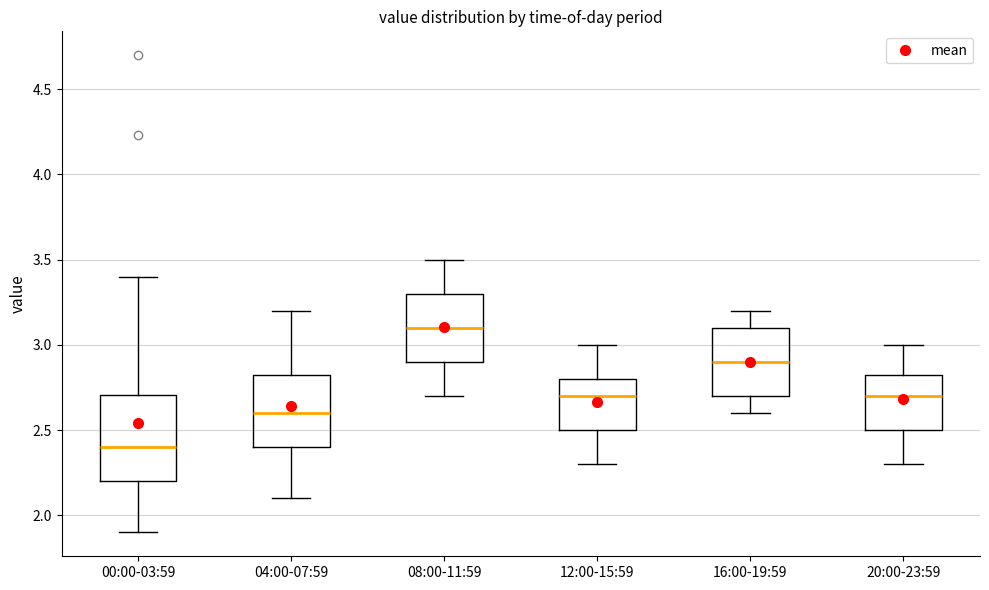

Comparing the boxes themselves (not the whiskers), which one is the tallest?

00:00-03:59